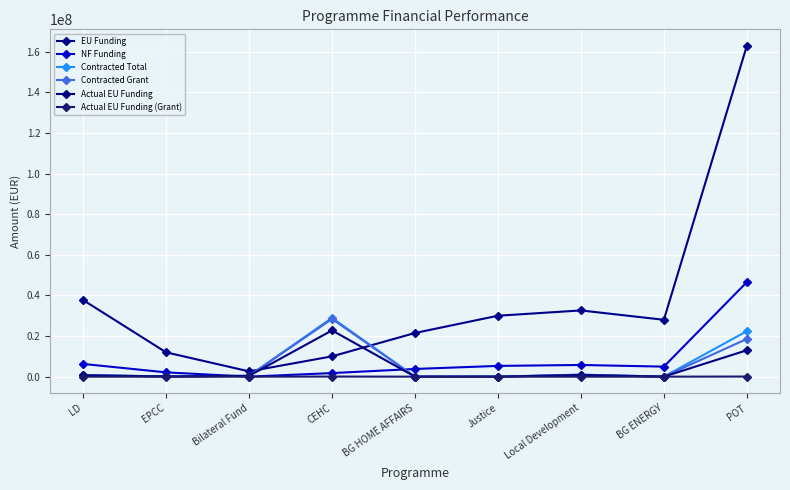

What is the label of the 7th point from the left?

Local Development